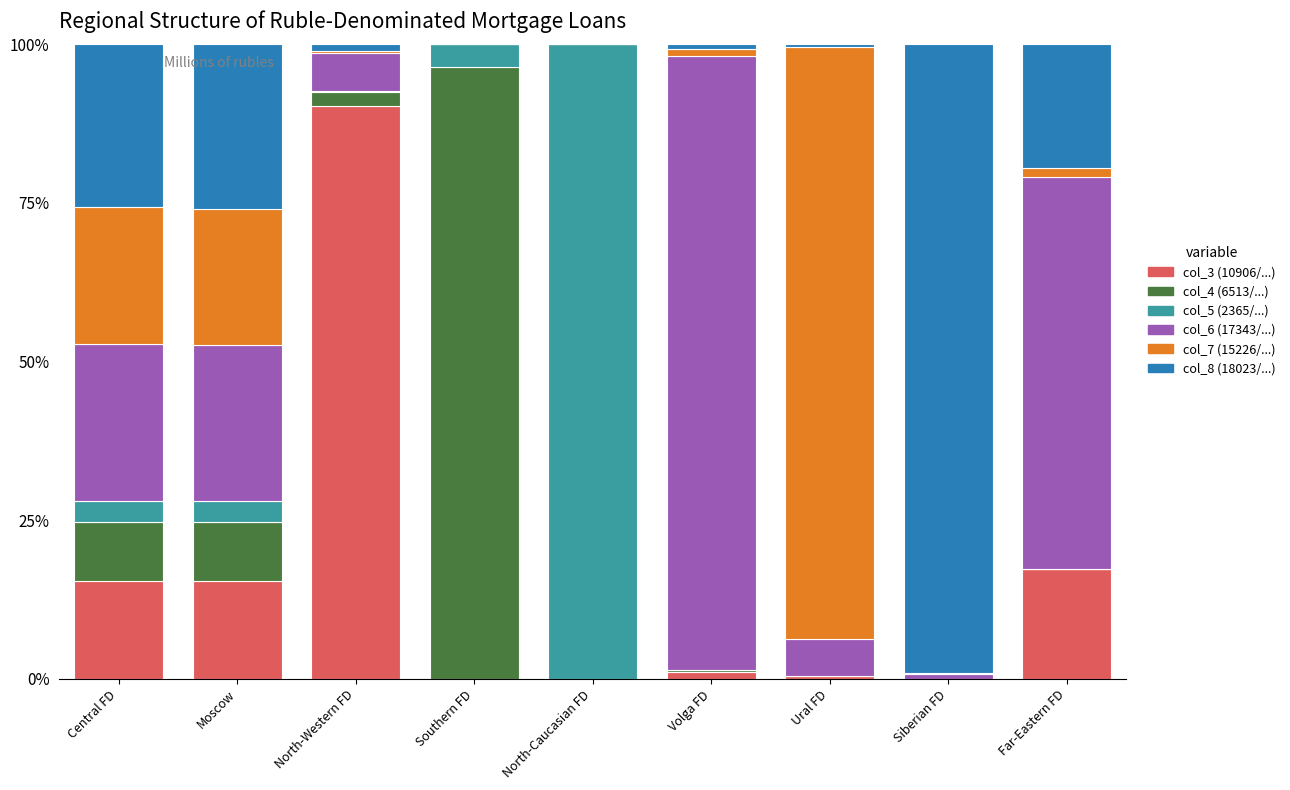

At which label does col_3 (10906/...) reach its peak?

North-Western FD